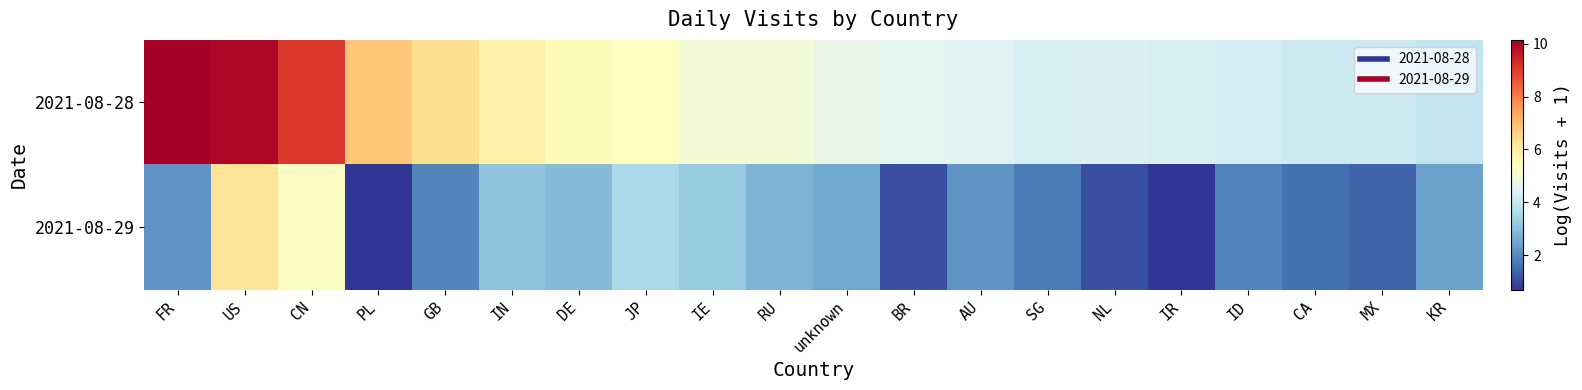

At AU, list the series in order from smallest to largest.

2021-08-29, 2021-08-28